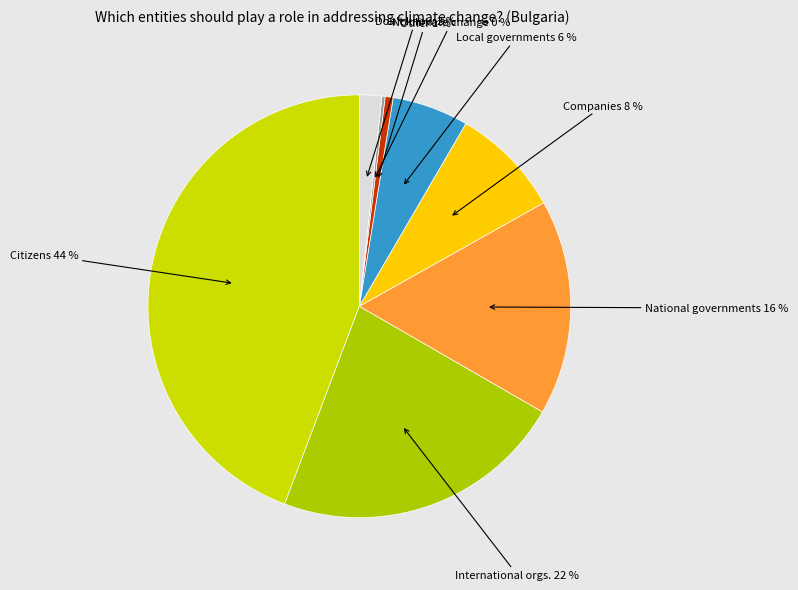

Which slice is the smallest?

There is no climate change at all.